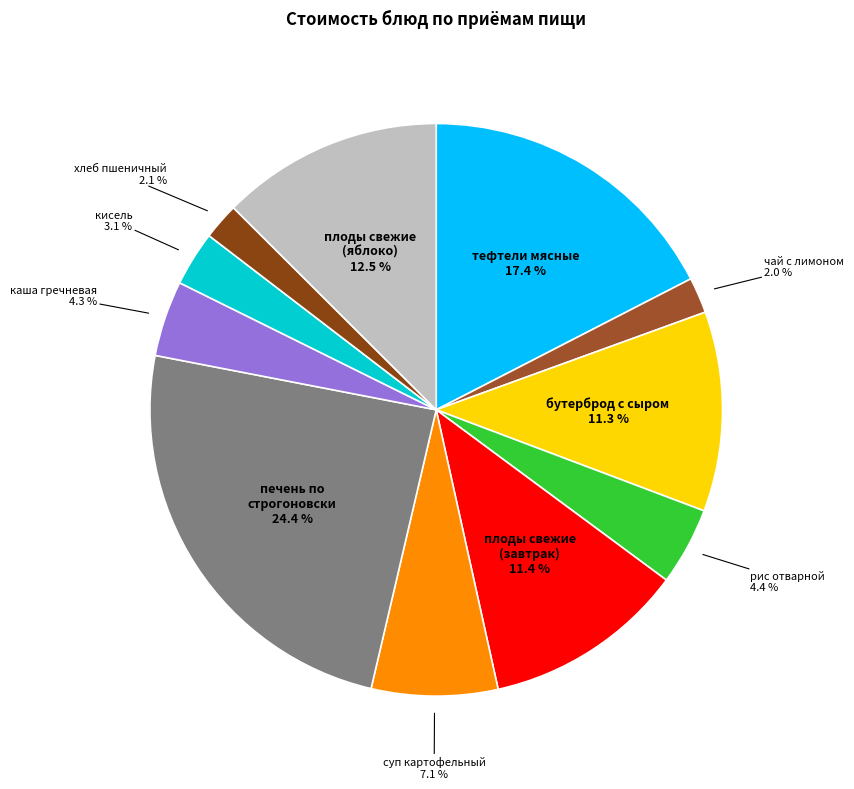

How many segments does this pie chart have?

11